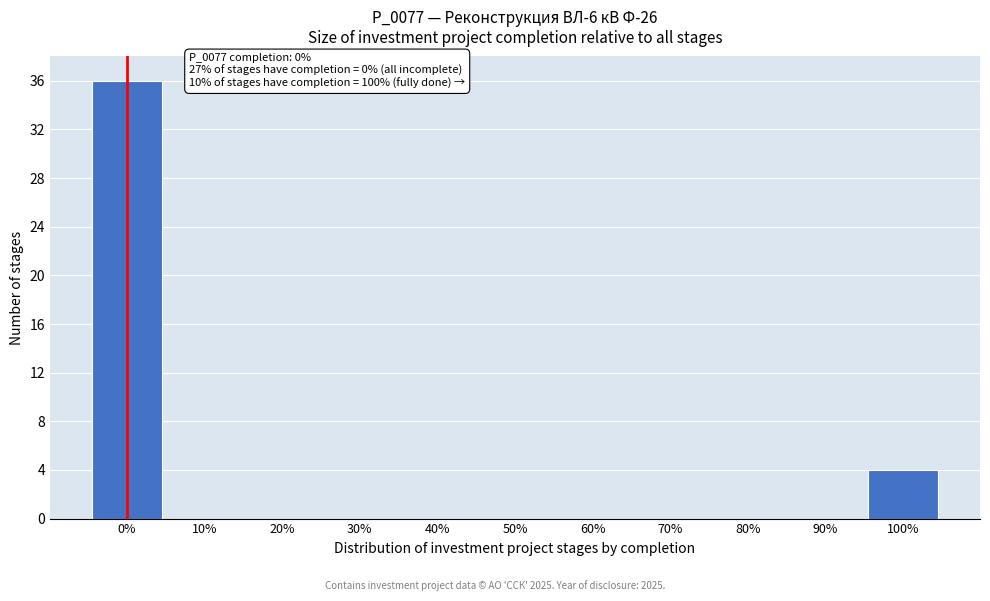

Reading left to right, what are all the values shown in this chart?

0%=36	10%=0	20%=0	30%=0	40%=0	50%=0	60%=0	70%=0	80%=0	90%=0	100%=4